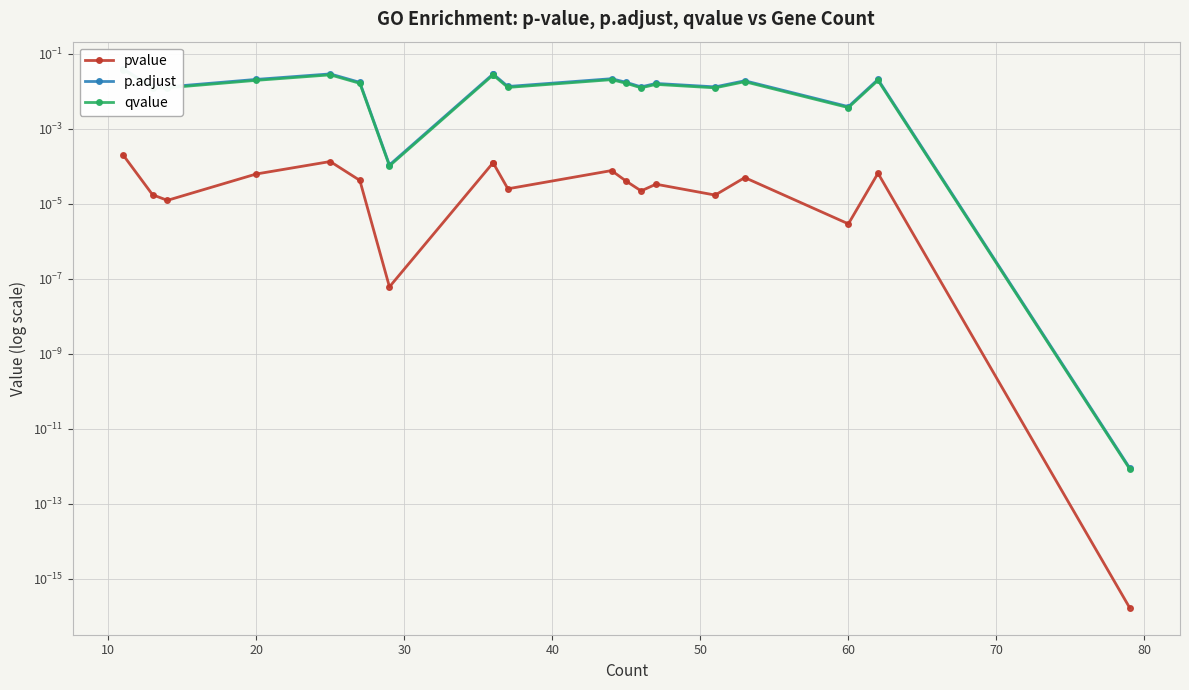

The p.adjust series shows 0.0 at 80. True or false?

False